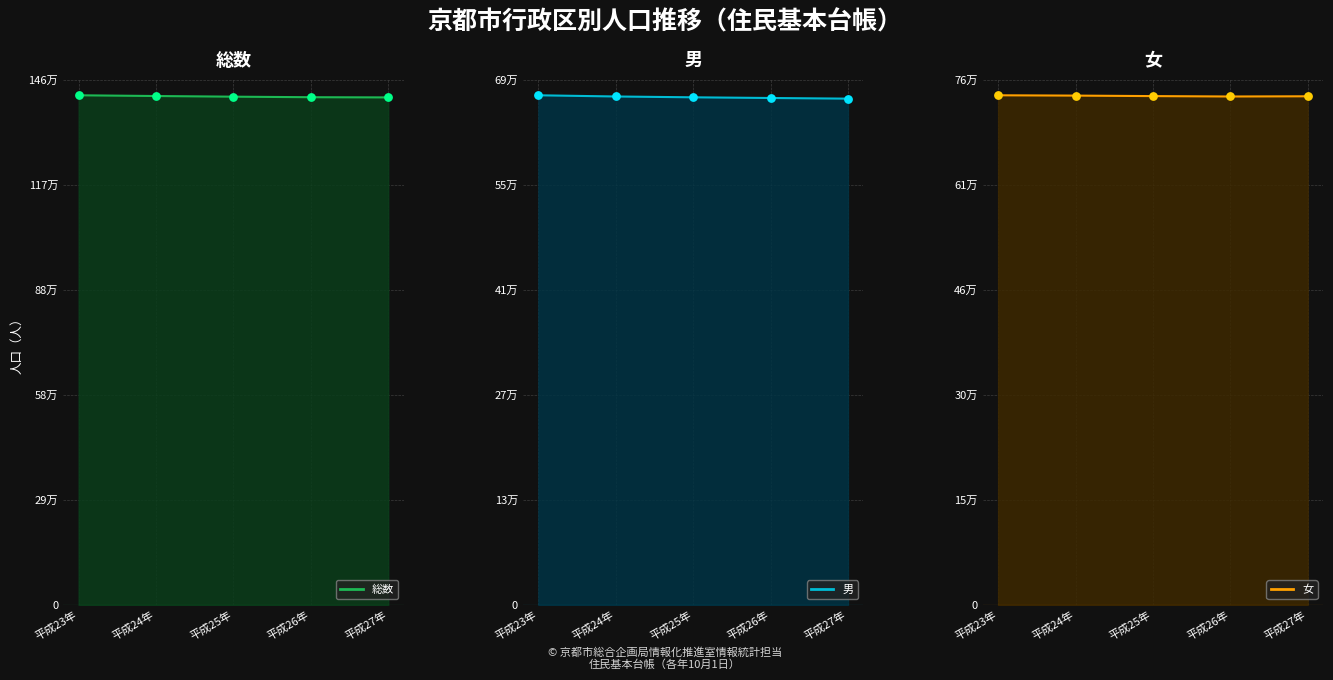

Is the value of 男 points at 平成24年 greater than the value of 女 line at 平成23年?

No